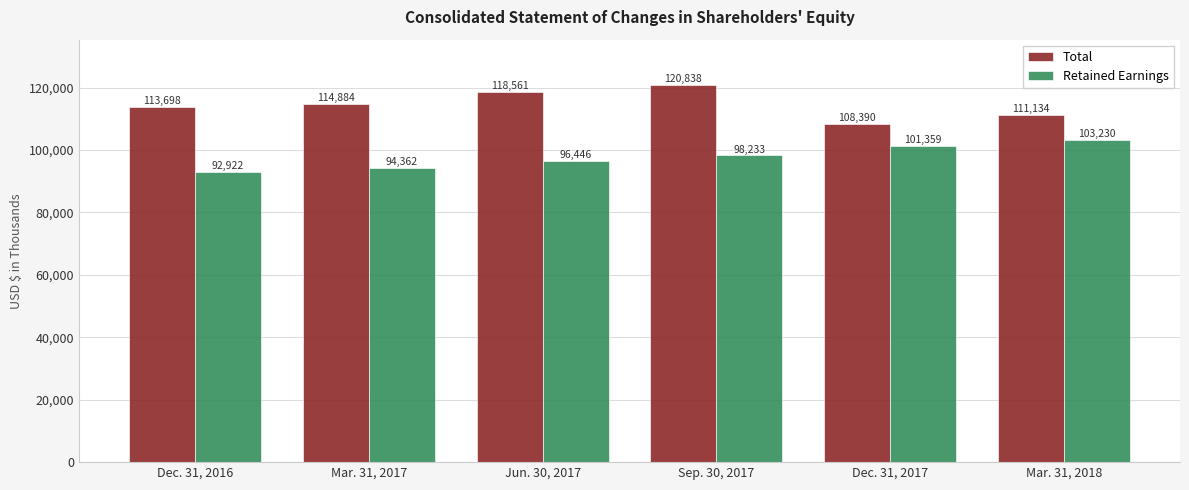

What is the average value of the Total series?

114584